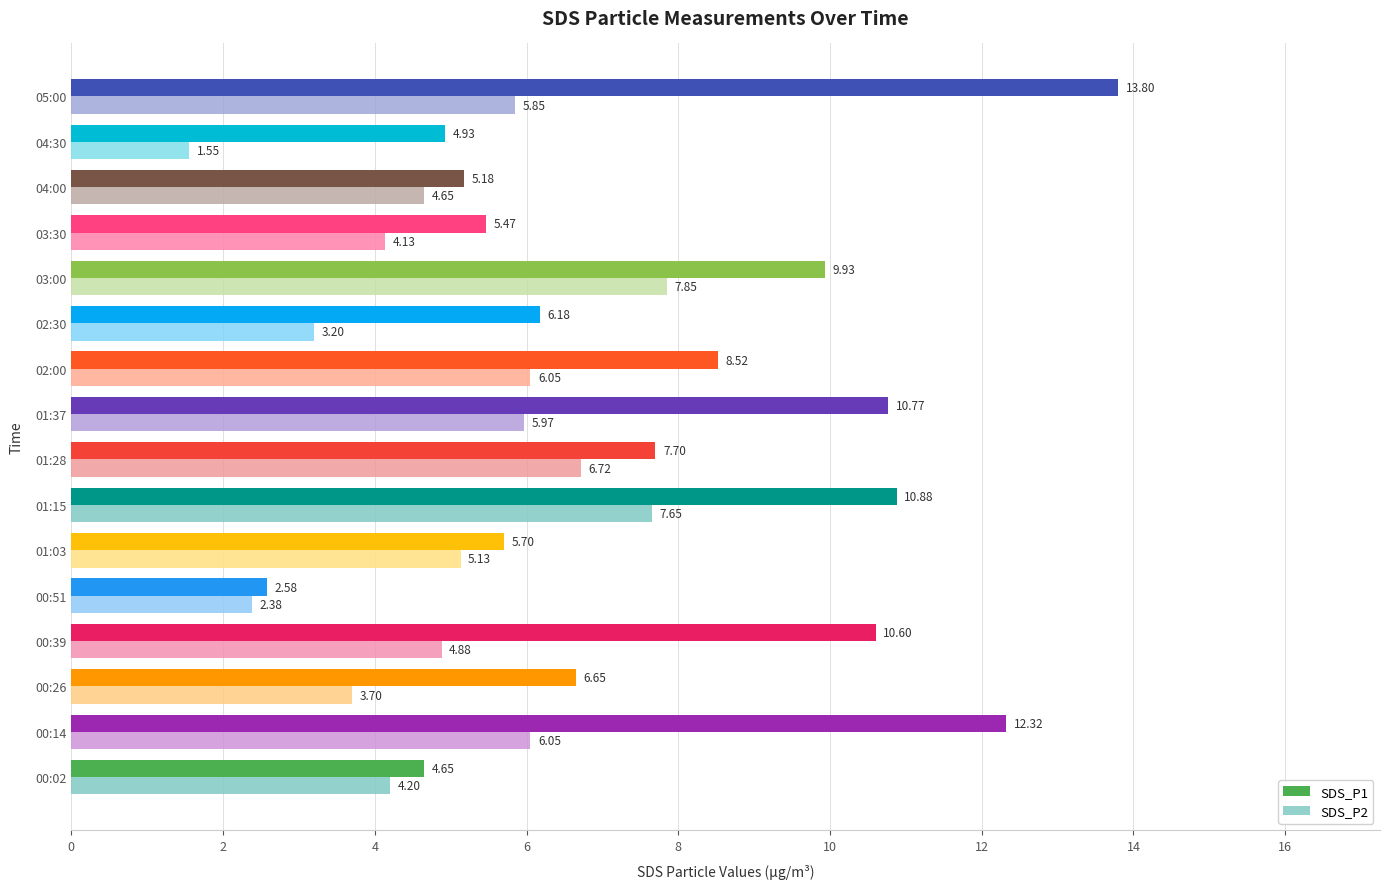

What is the spread (max minus min) of values at 00:14?

6.3